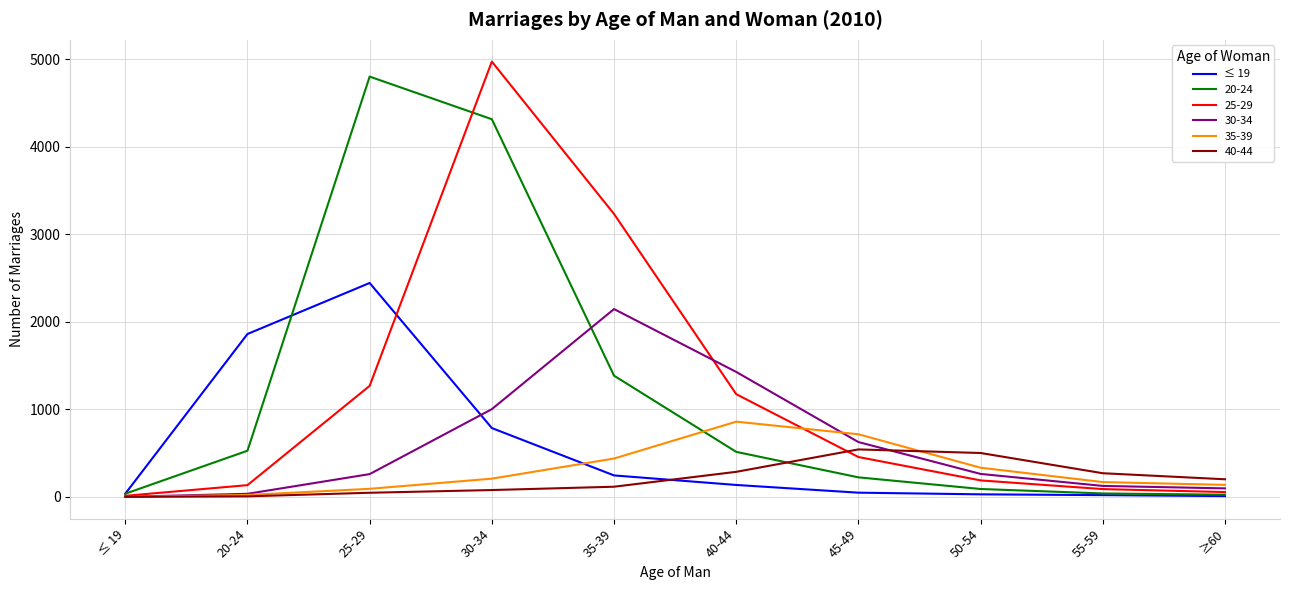

At which category is the sum across all series the highest?

30-34